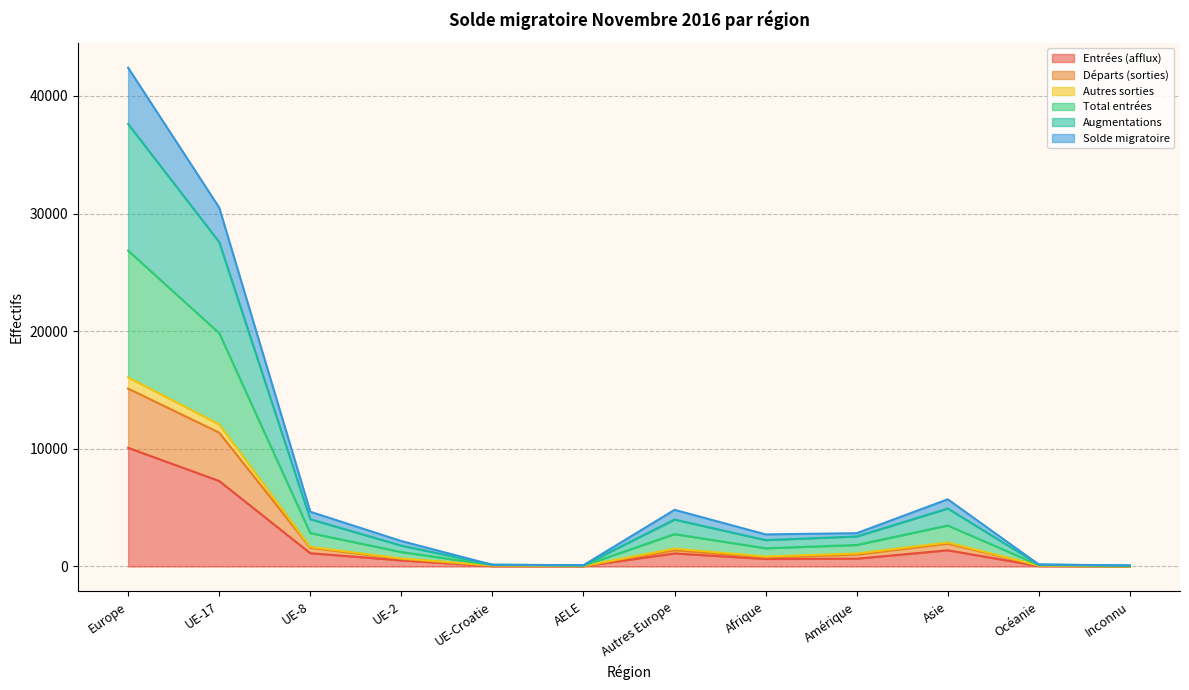

At which label does Entrées (afflux) reach its peak?

Europe